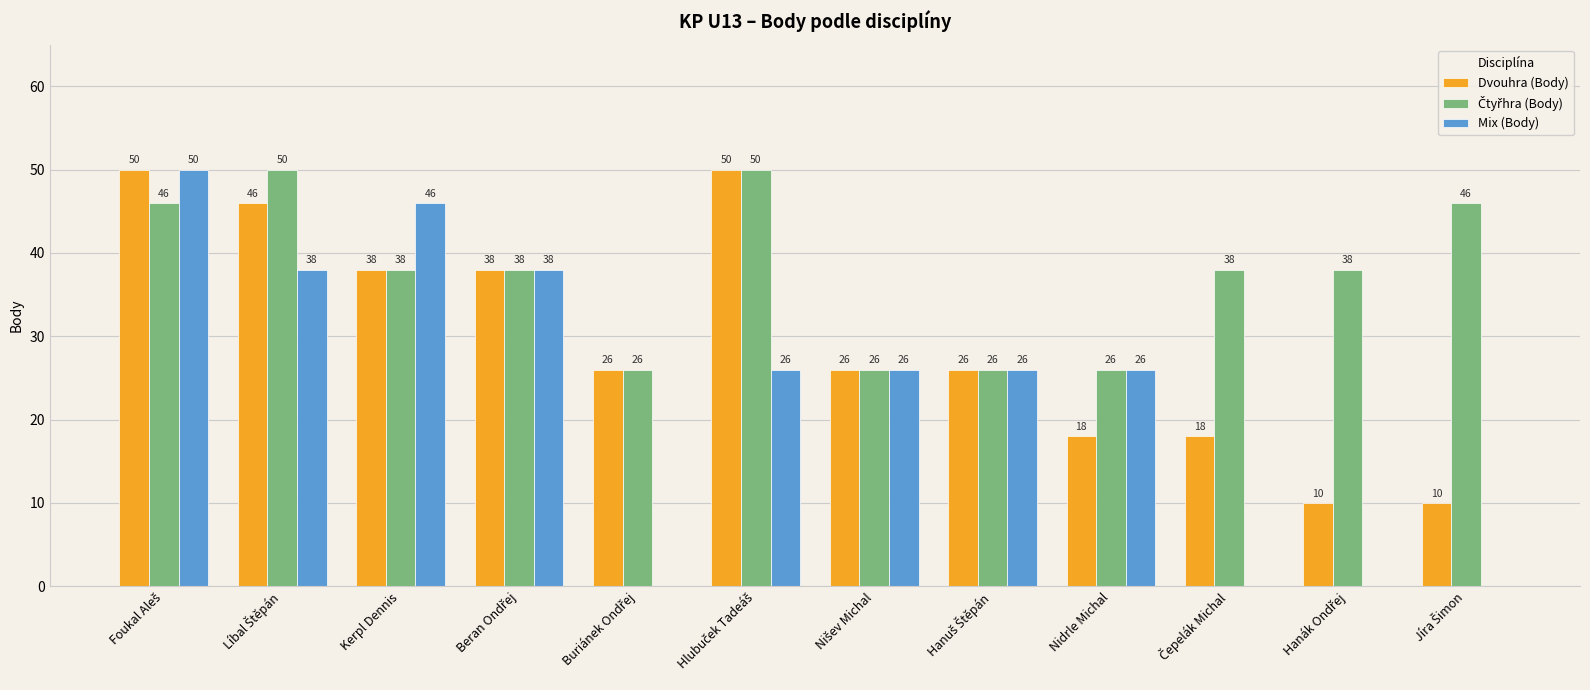

How many Mix (Body) values are between 0 and 38?

10